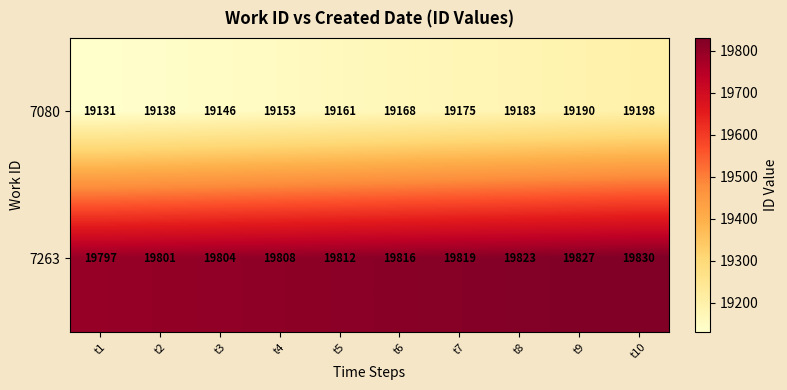

Rank the series at t7 from highest to lowest value.

7263, 7080